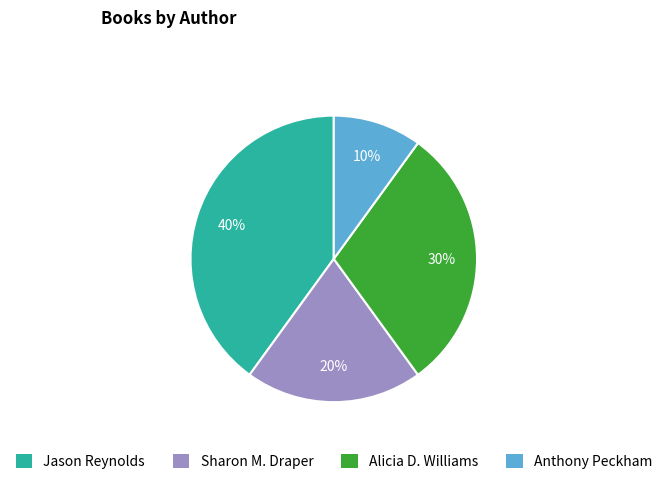

Which slice is the smallest?

Anthony Peckham